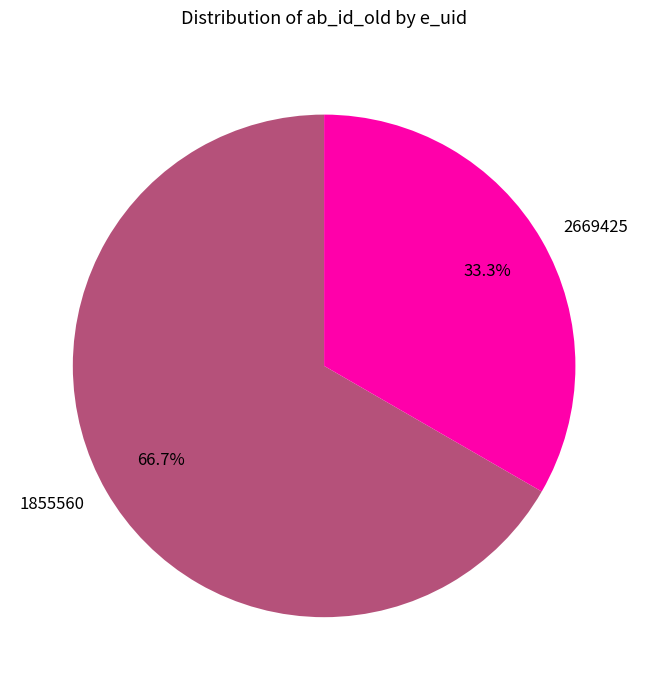

Is the sum of 1855560 and 2669425 greater than half?

Yes